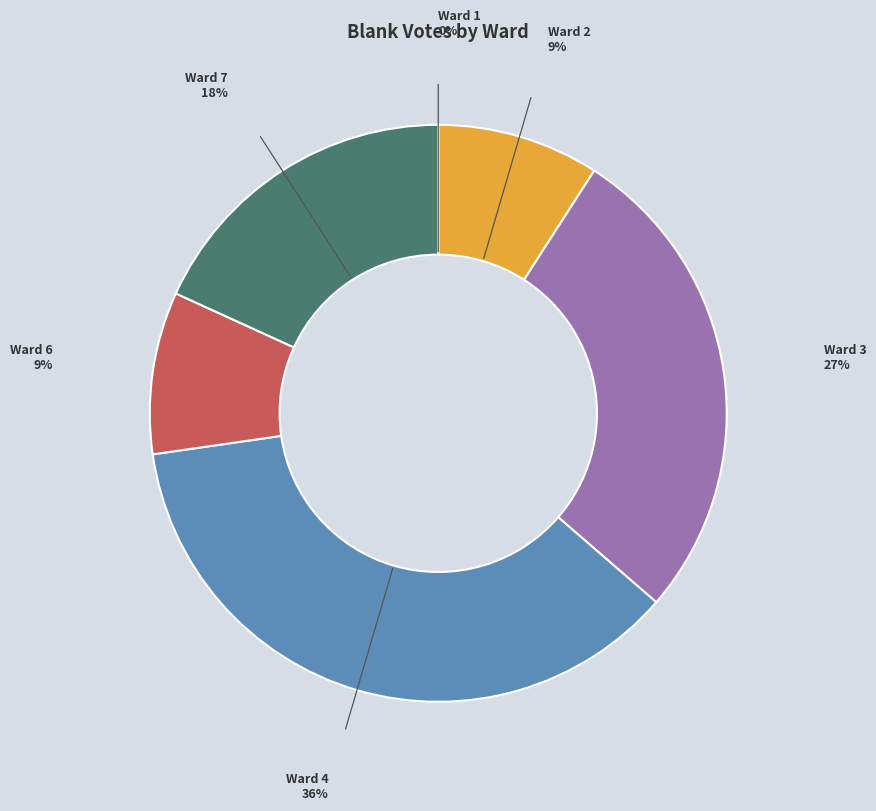

To the nearest percent, what is the average slice percentage?

17%